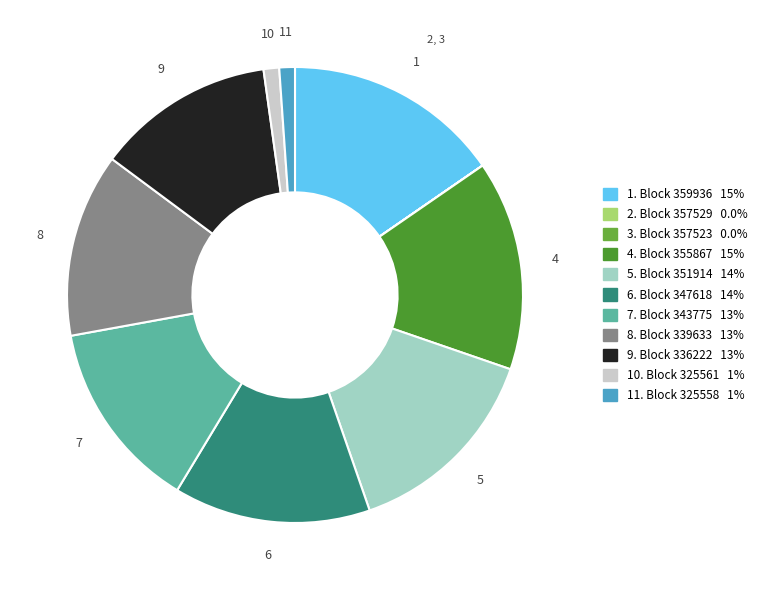

Which slice is the smallest?

357523